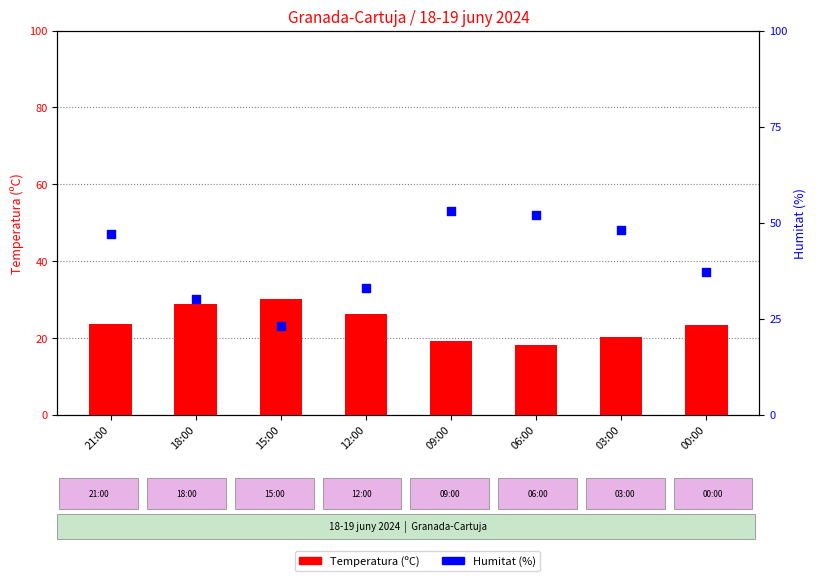

Which series contains the highest Y value?

Humitat (%)